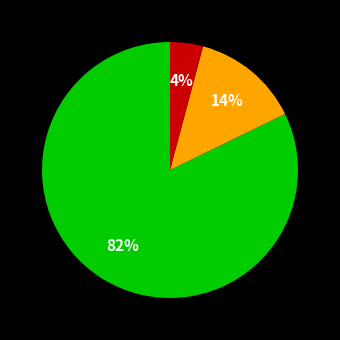

Is there a majority slice in this chart?

Yes